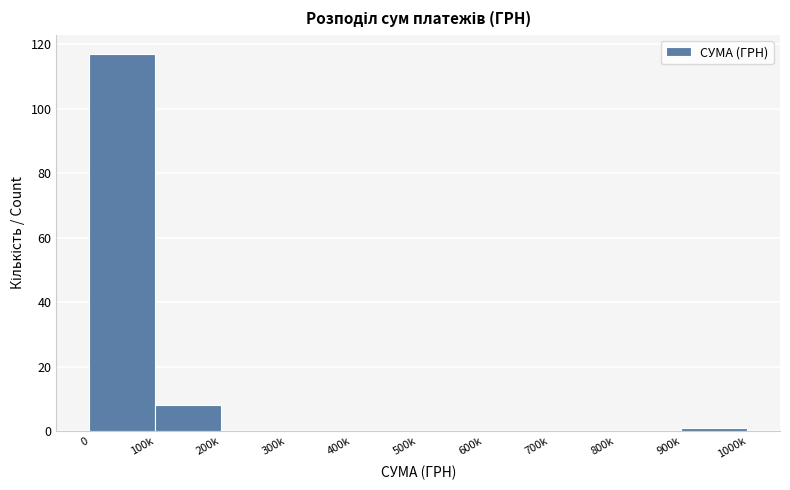

Reading right to left, extract all data points from this chart.

900k=1	800k=0	700k=0	600k=0	500k=0	400k=0	300k=0	200k=0	100k=8	0=117